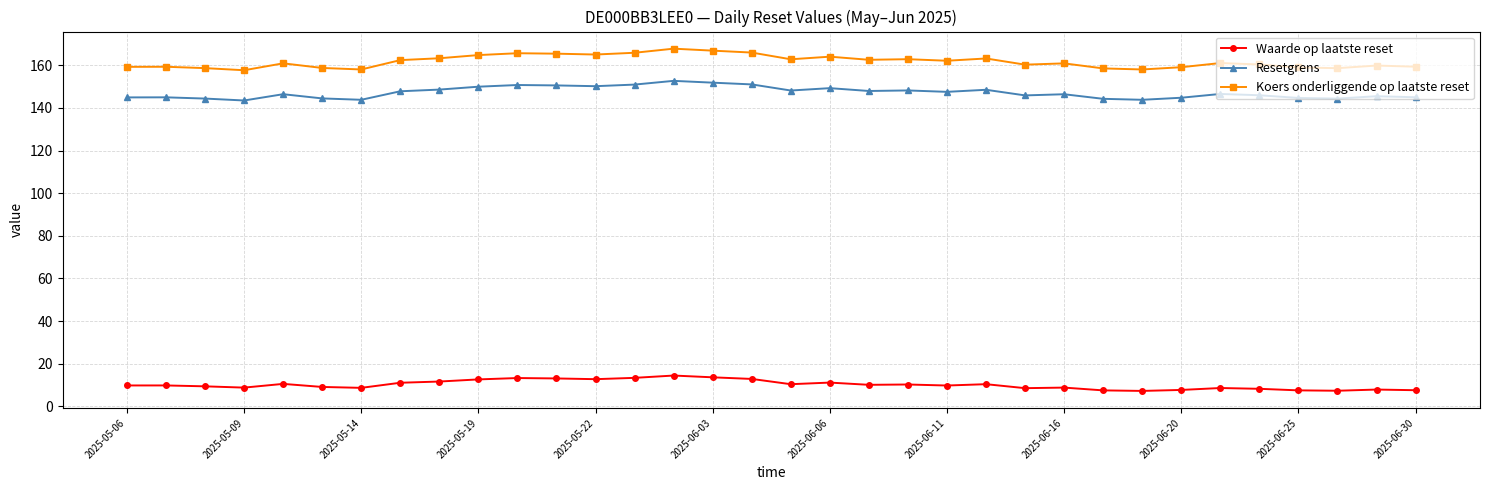

True or false: Waarde op laatste reset and Resetgrens intersect in this chart.

False